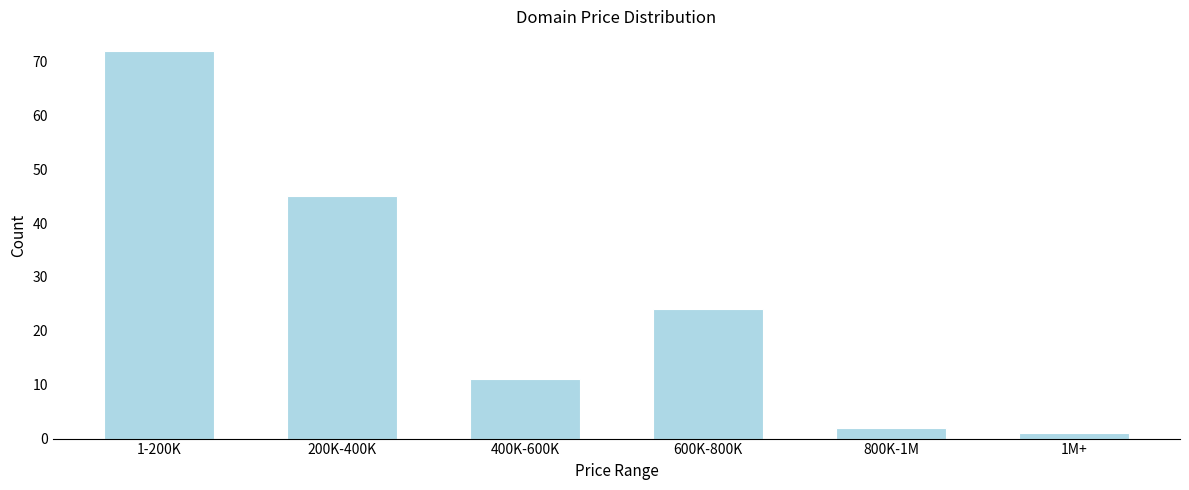

Reading left to right, what are all the values shown in this chart?

72	45	11	24	2	1